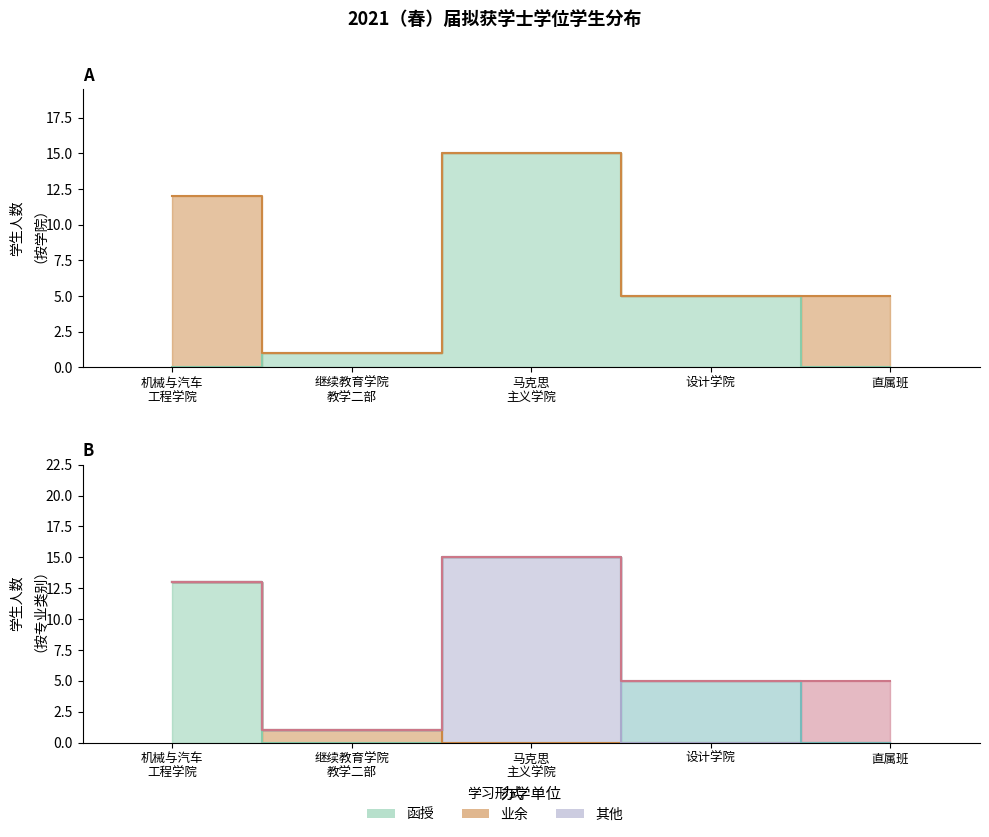

The value at 机械与汽车 工程学院 is 13. True or false?

True